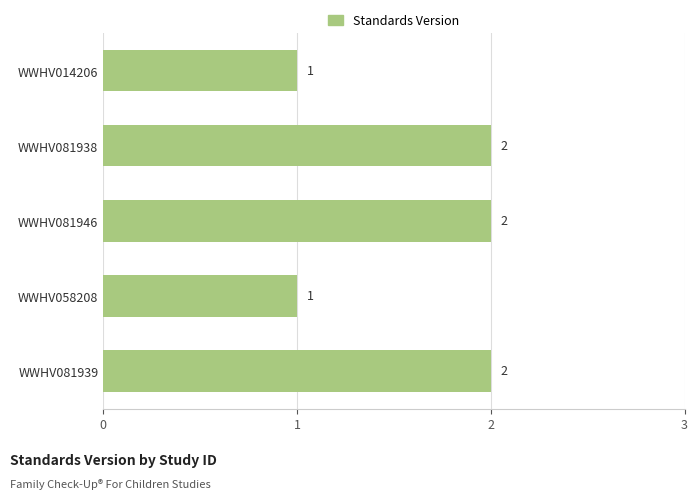

What is the average value?

2